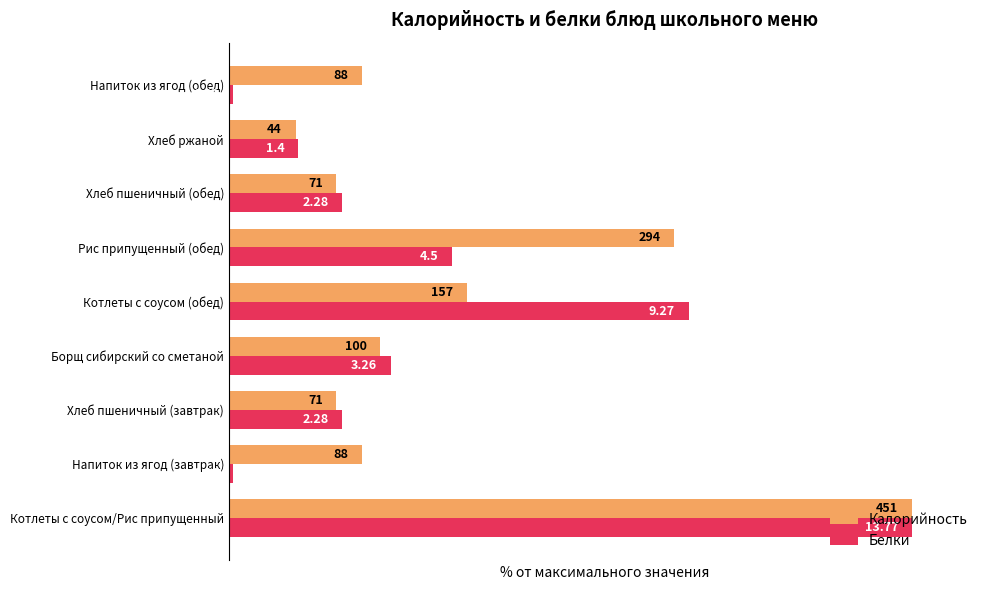

Which series has the largest range (max minus min)?

Белки